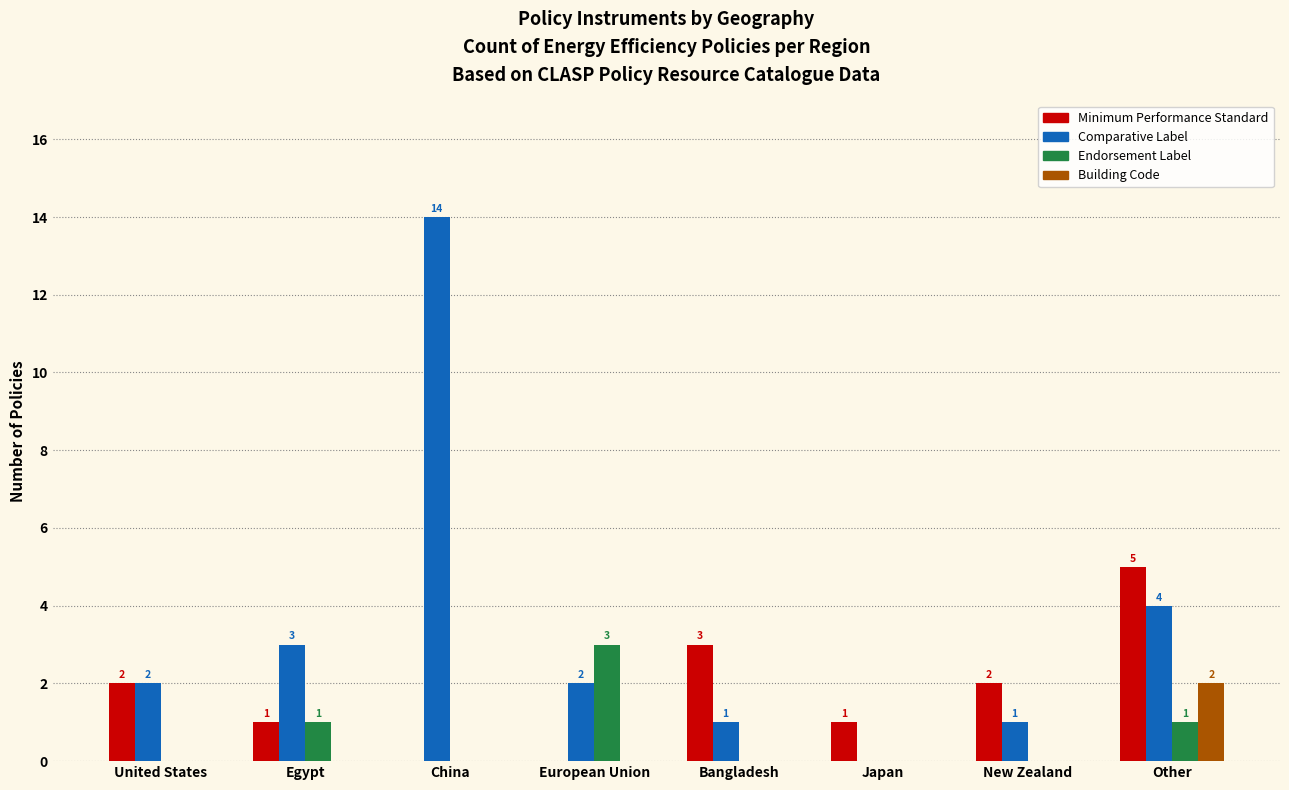

Does the chart contain stacked bars?

No